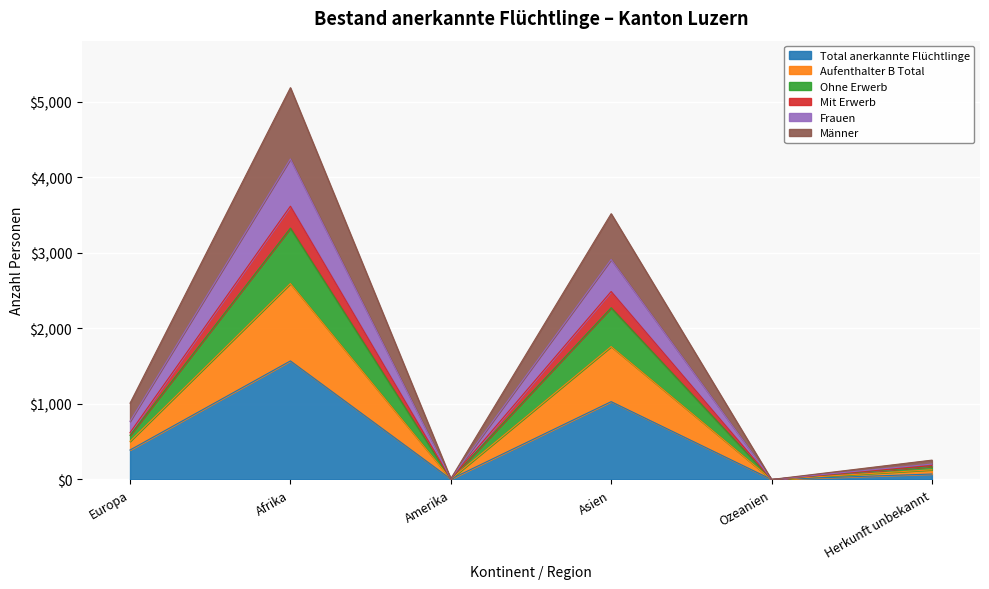

The Mit Erwerb series shows 108 at Herkunft unbekannt. True or false?

False